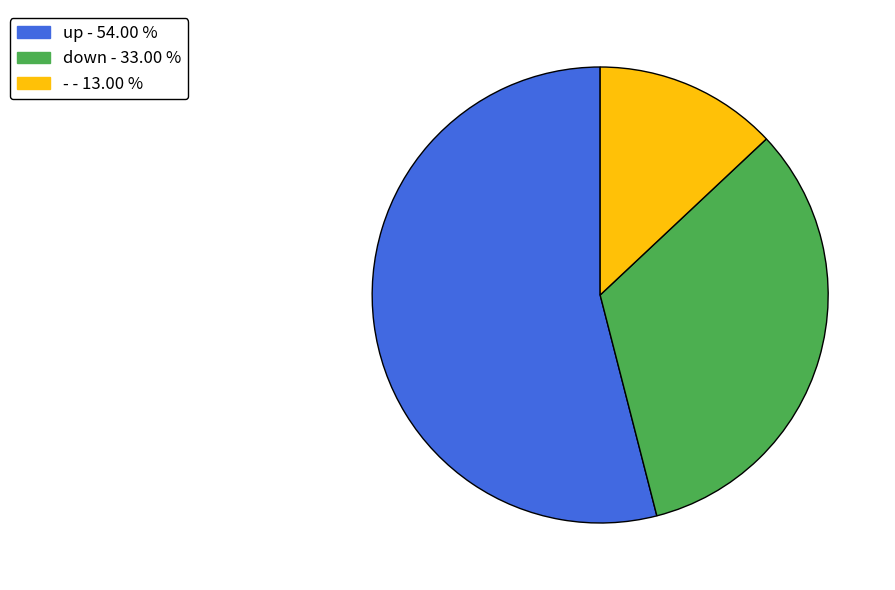

How many segments does this pie chart have?

3